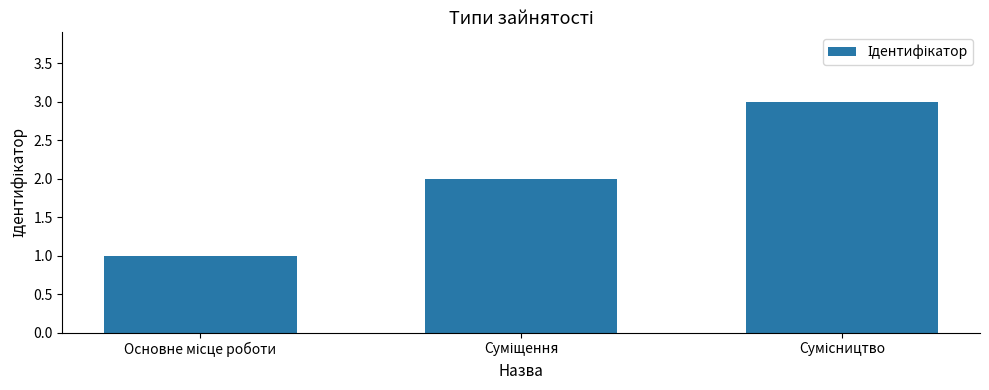

What is the sum of all values?

6